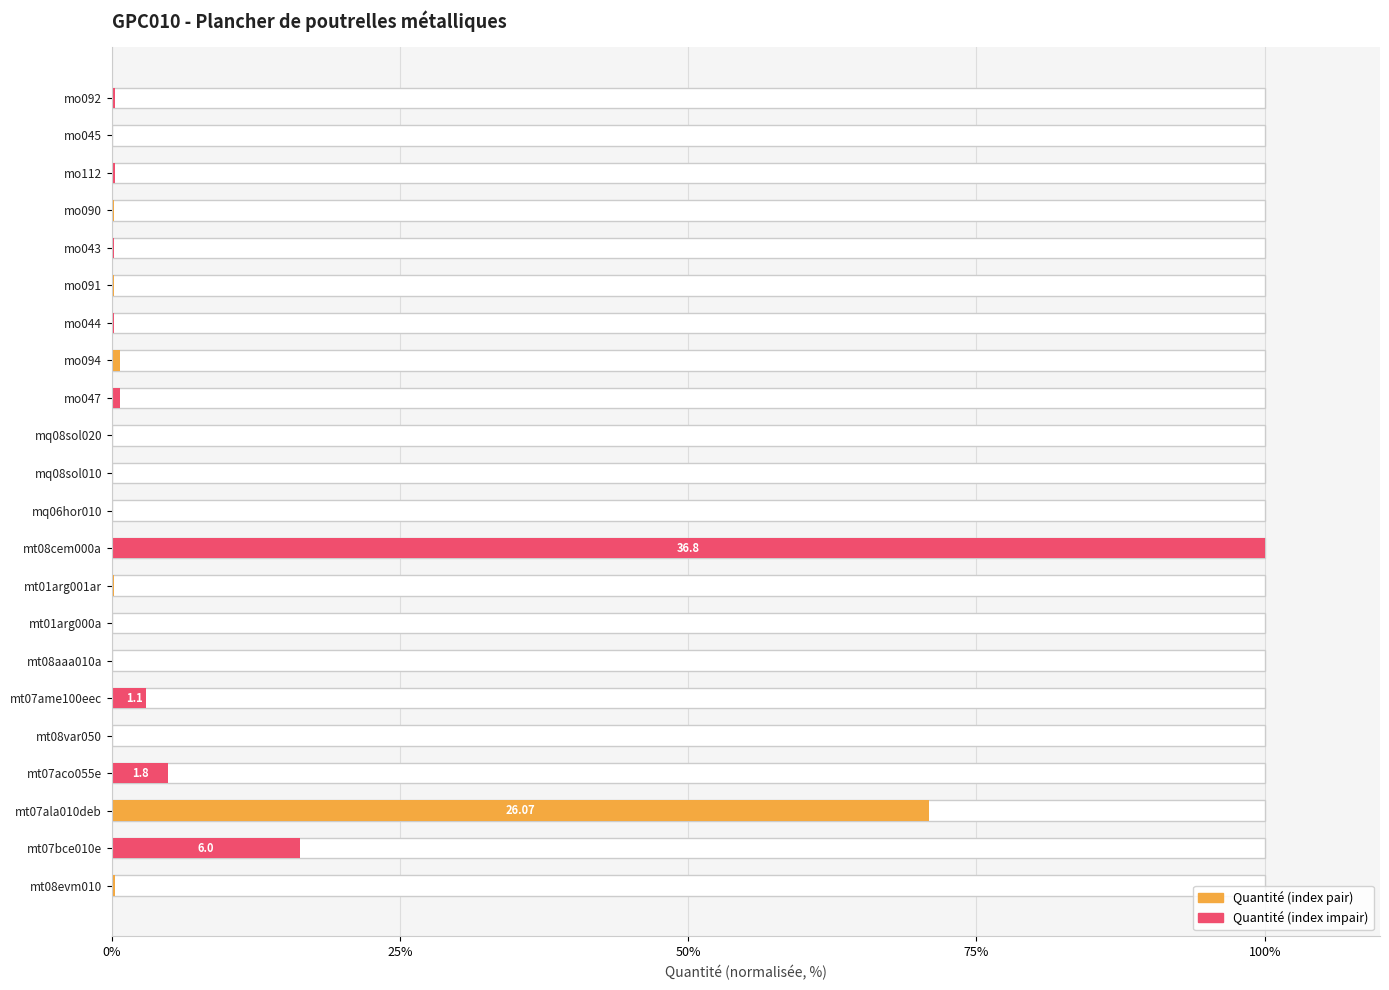

What is the total value across all series at 9?

0.4